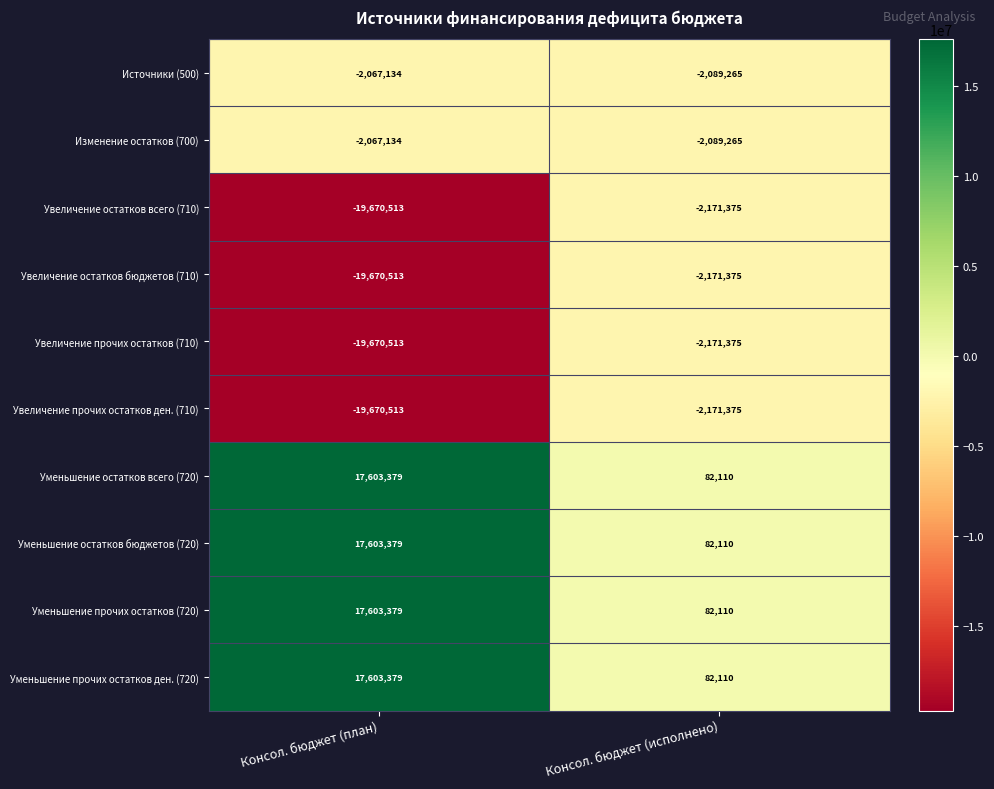

Which label corresponds to the largest value in the chart?

Консол. бюджет (план)